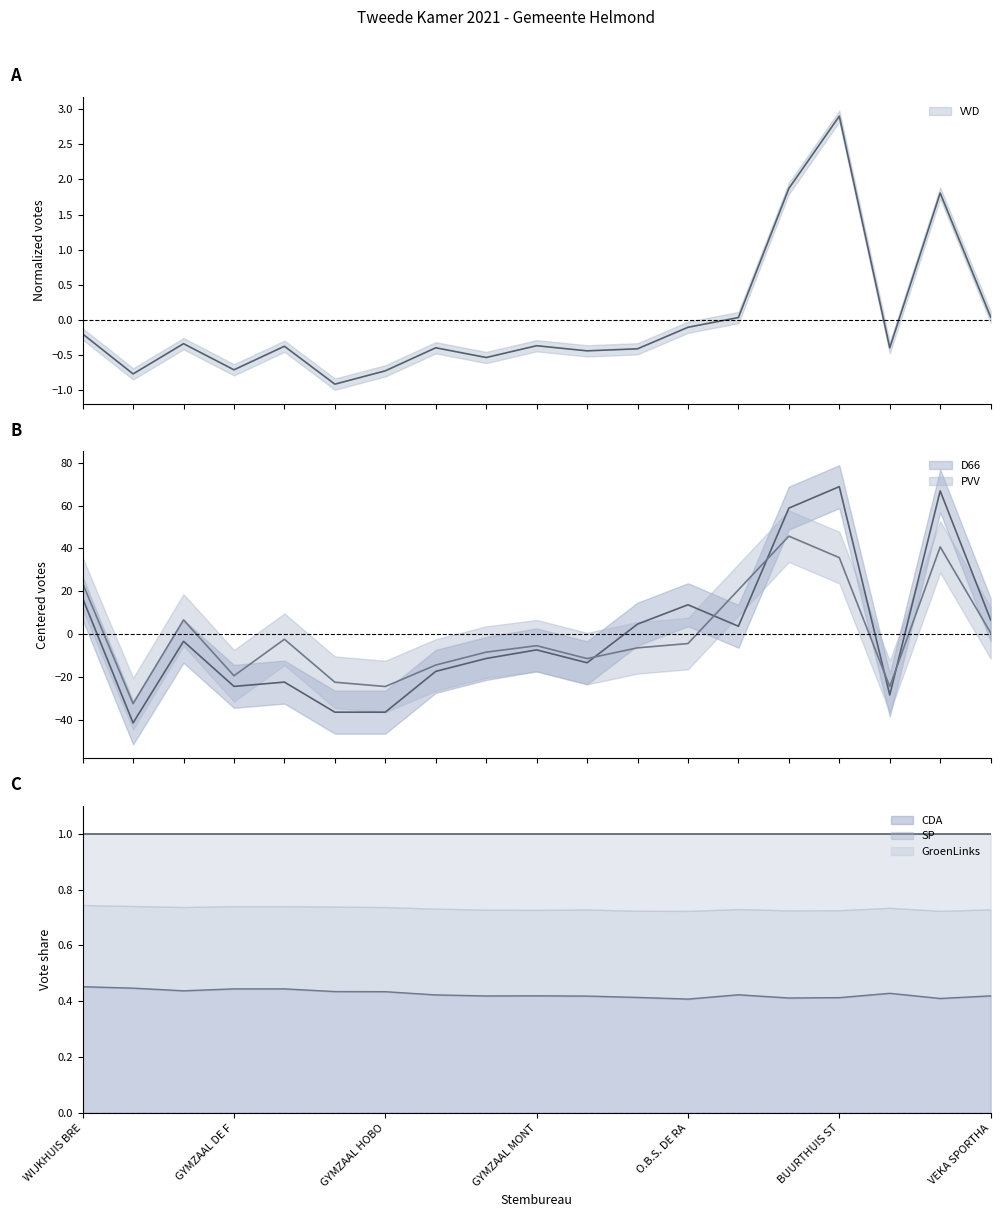

What is the difference between the D66 values at GYMZAAL DE FONKEL and WIJKGEBOUW DE ZONNESTEEN?

91.0